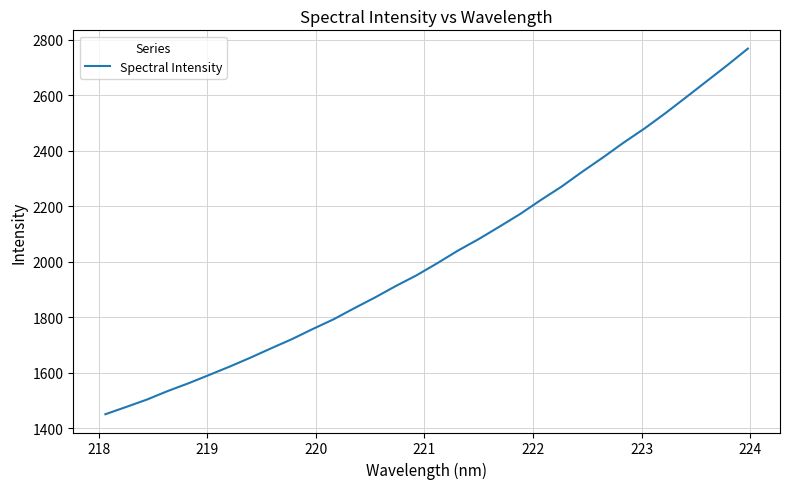

True or false: there are more than 1 points higher than both neighbors.

False